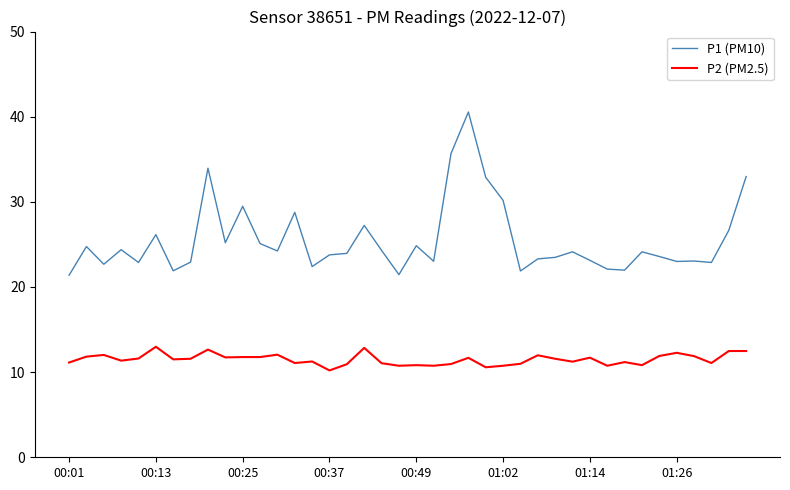

List the series in order of their overall mean, lowest first.

P2 (PM2.5), P1 (PM10)